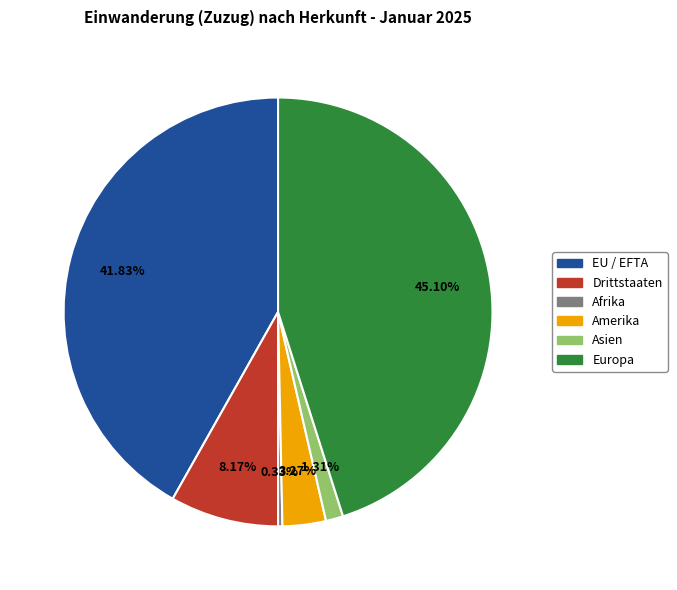

Which slice is the smallest?

Afrika